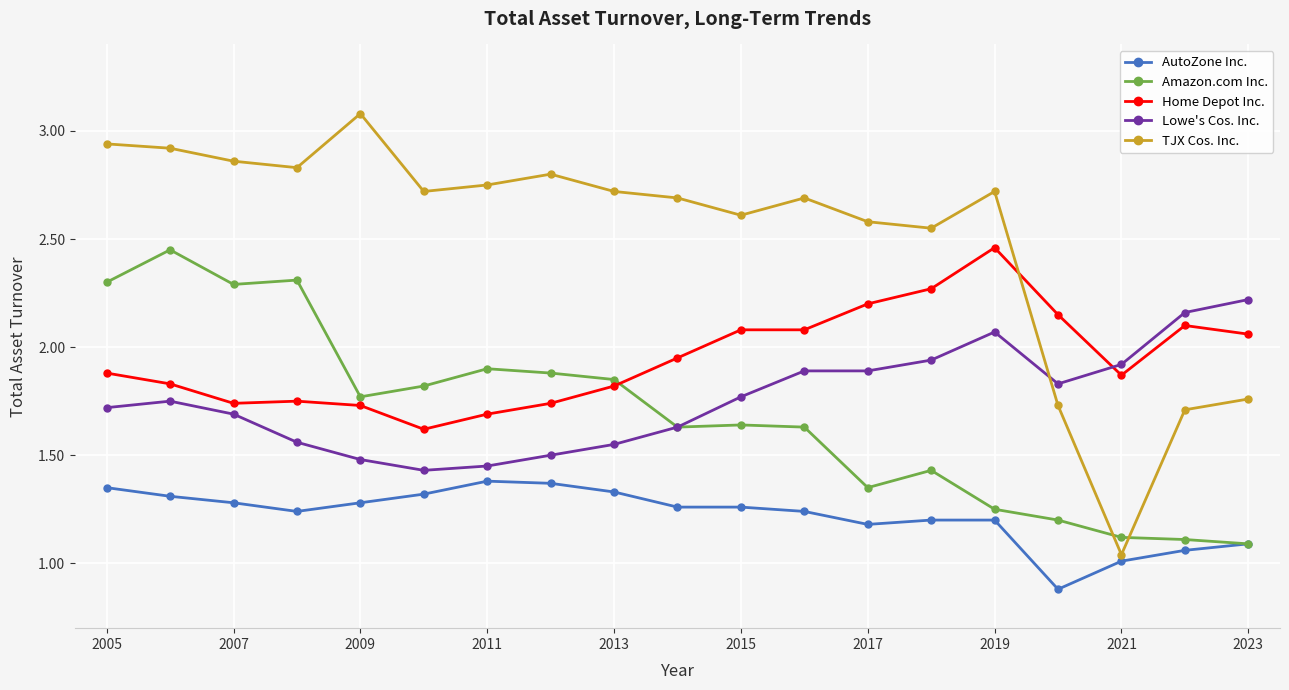

What is the sum of all Home Depot Inc. values?

37.0